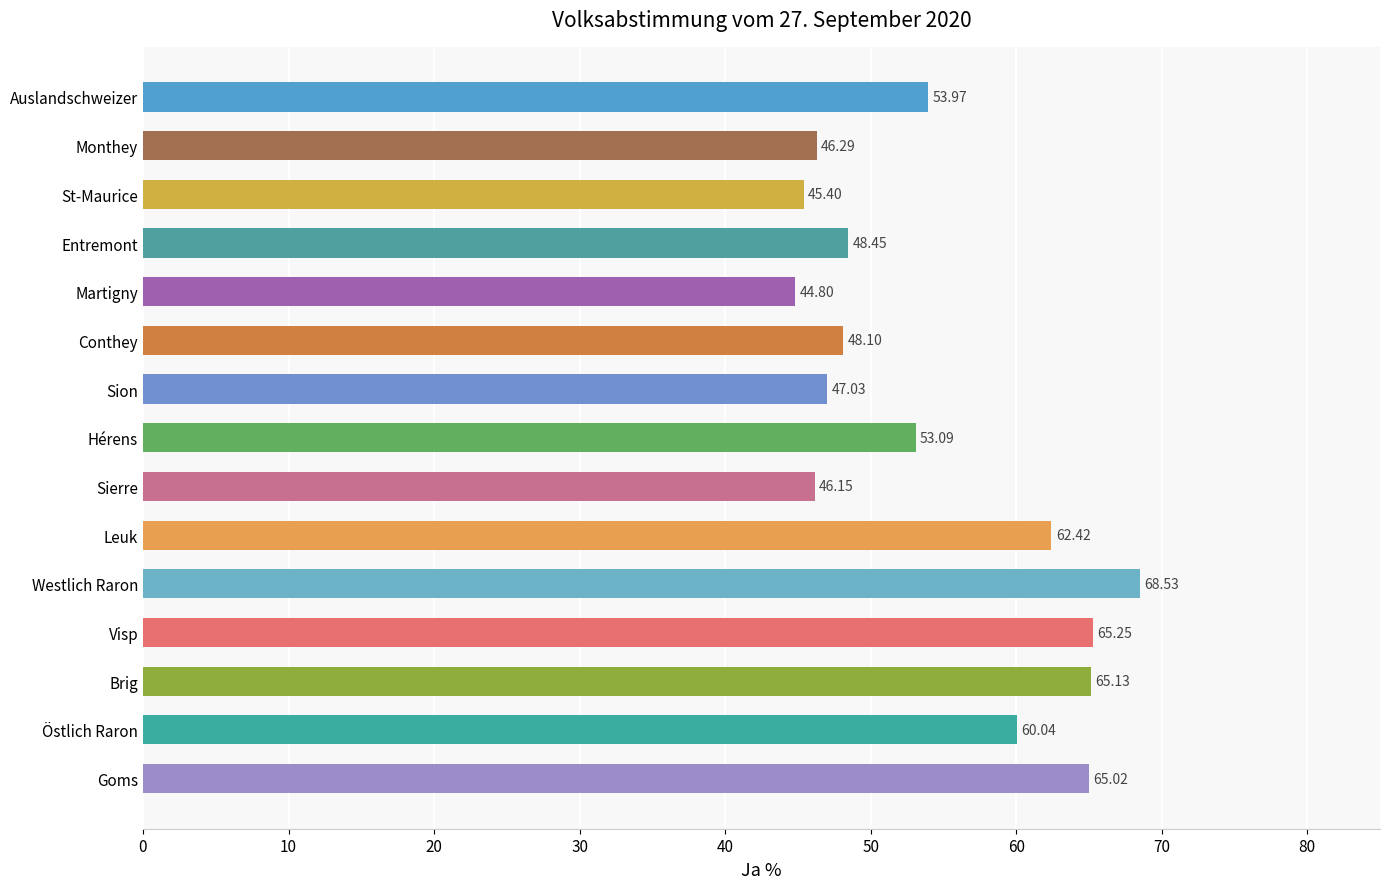

What is the difference between the maximum and second lowest values?

23.1